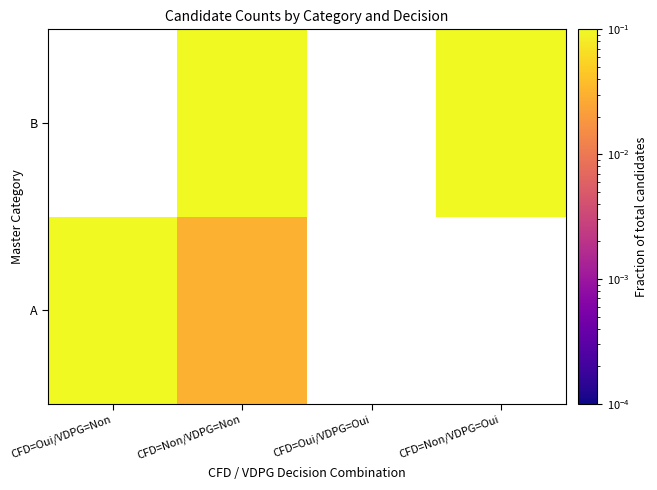

What is the maximum value shown in the chart?

0.6